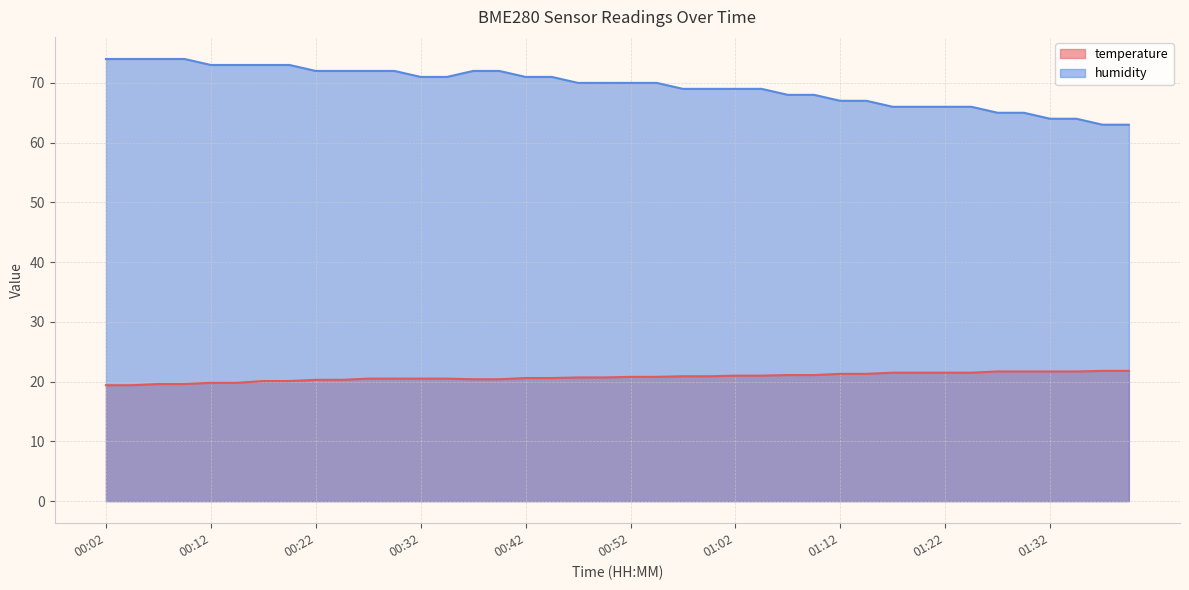

Rank the series by their average value, from lowest to highest.

temperature, humidity